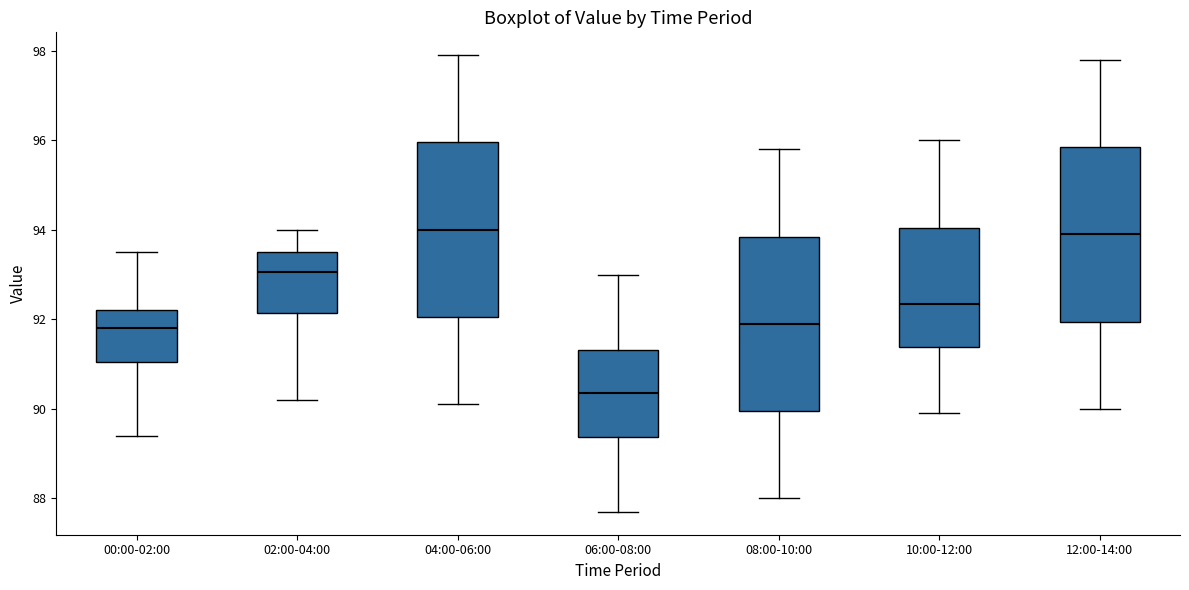

Which box's median line is the lowest?

06:00-08:00